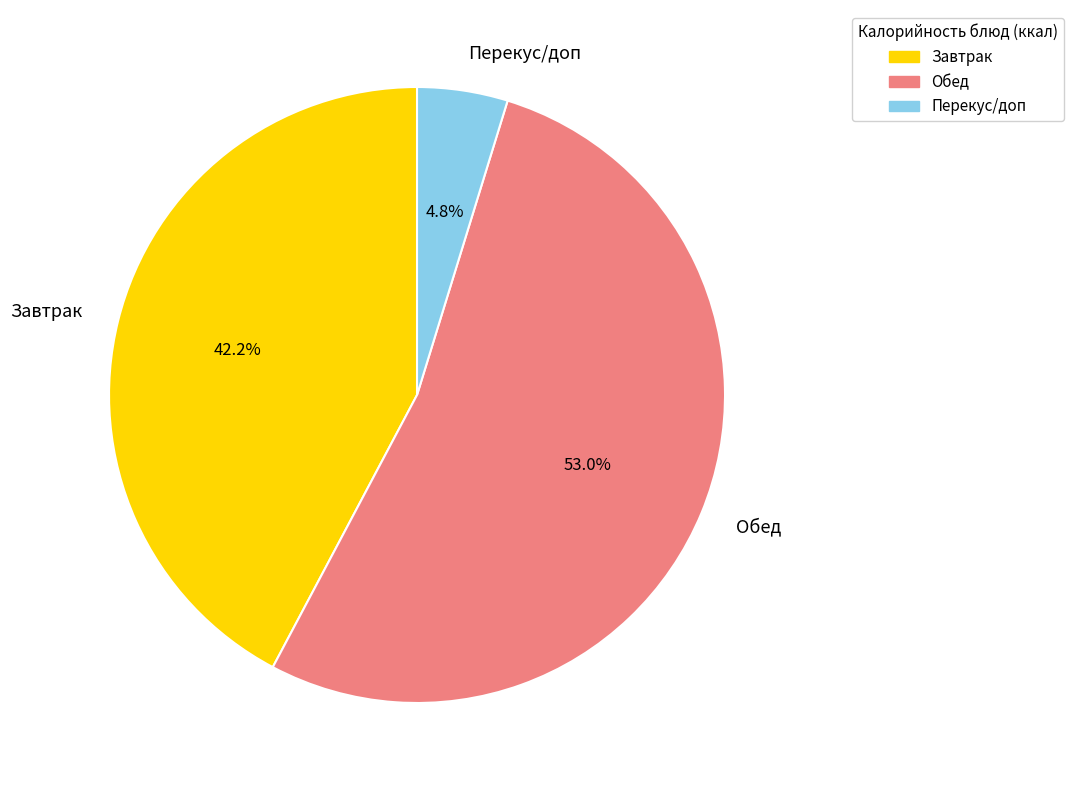

Rank the categories by value from lowest to highest.

Перекус/доп, Завтрак, Обед